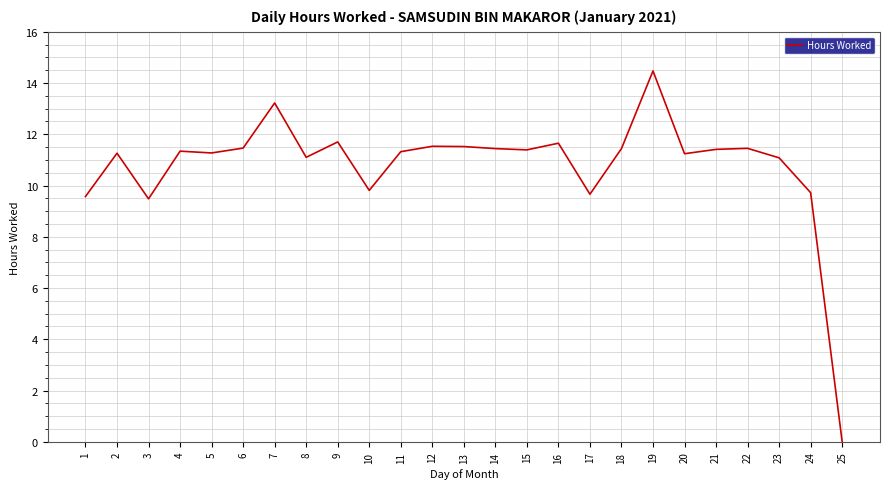

Approximately how many times larger is the value at 7 compared to 10?

1.3